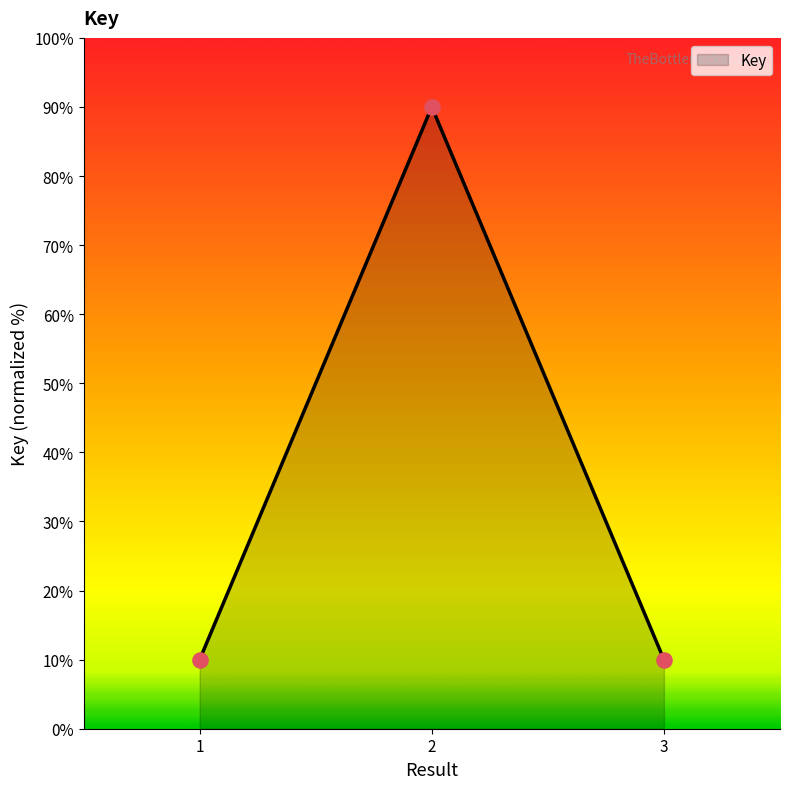

Between 2 and 3, which is larger?

2